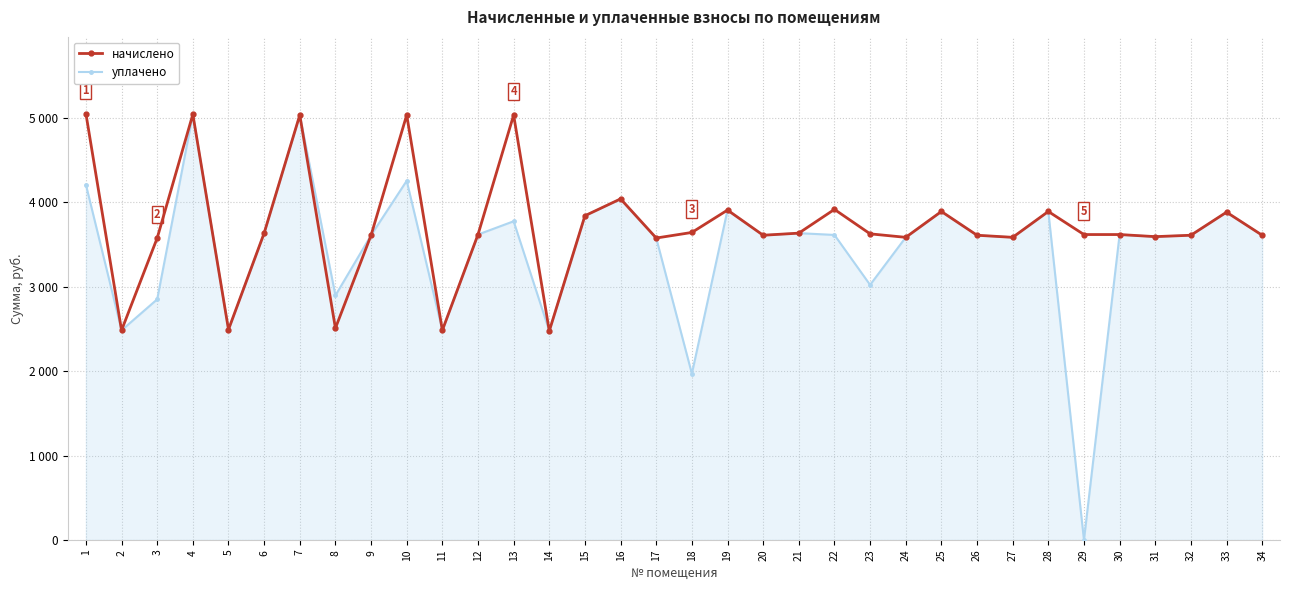

Does the chart have visible grid lines?

Yes